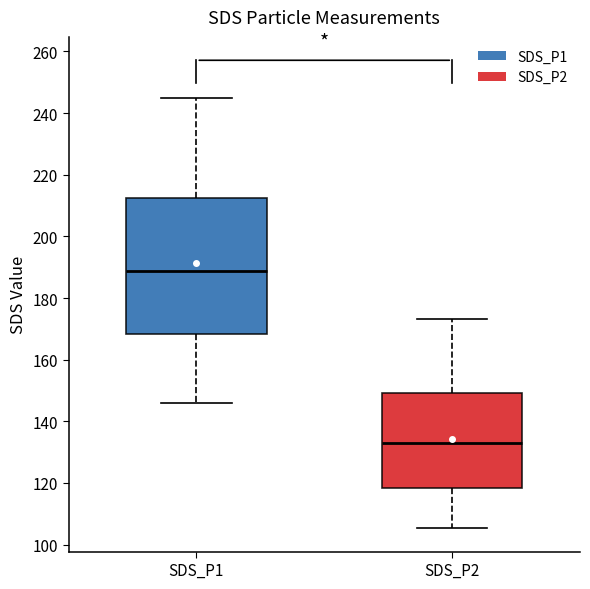

Which box's median line is the highest?

SDS_P1